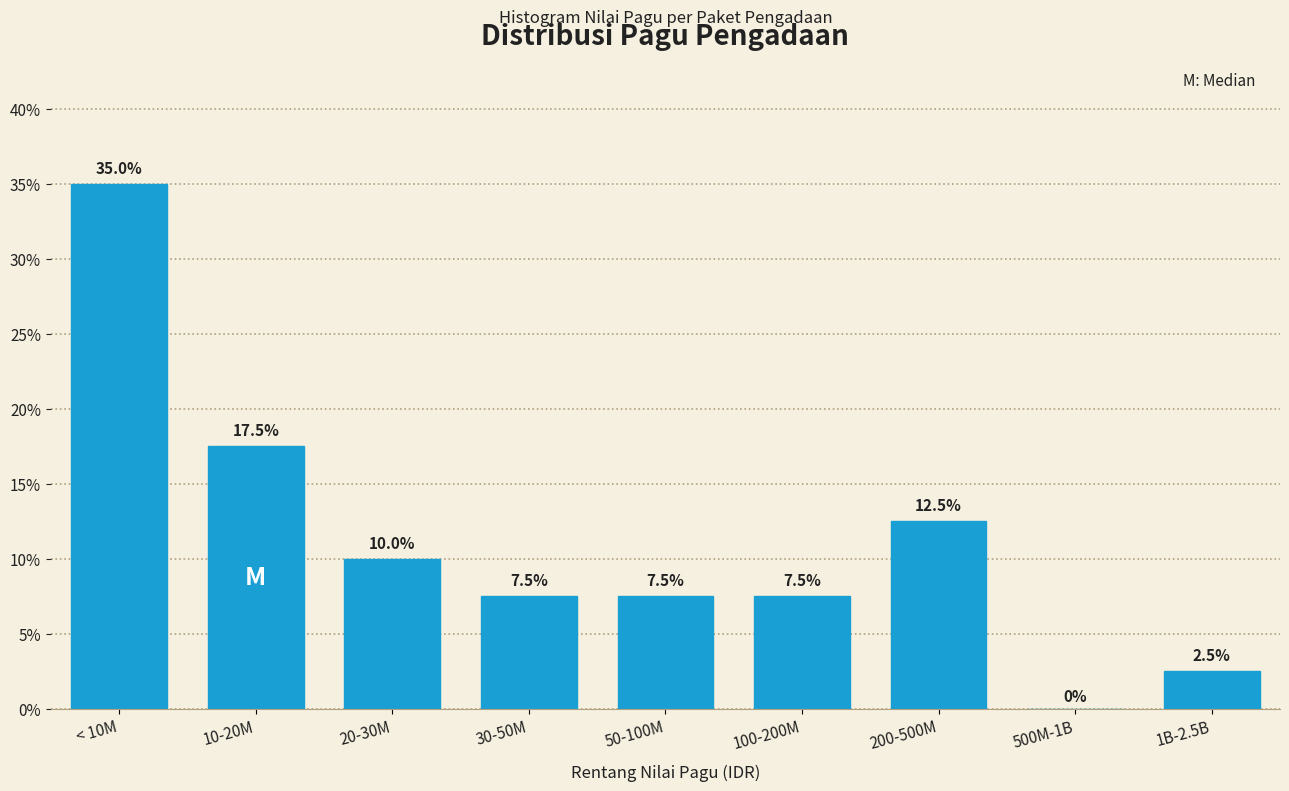

Reading right to left, extract all data points from this chart.

1B-2.5B=2.5	500M-1B=0.0	200-500M=12.5	100-200M=7.5	50-100M=7.5	30-50M=7.5	20-30M=10.0	10-20M=17.5	< 10M=35.0